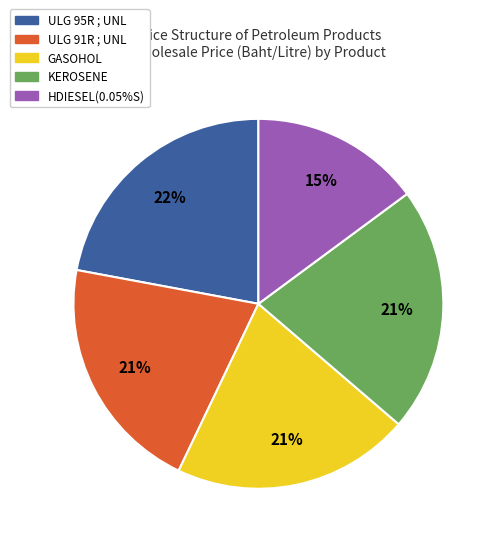

Combined, do KEROSENE and ULG 91R ; UNL account for over 50%?

No